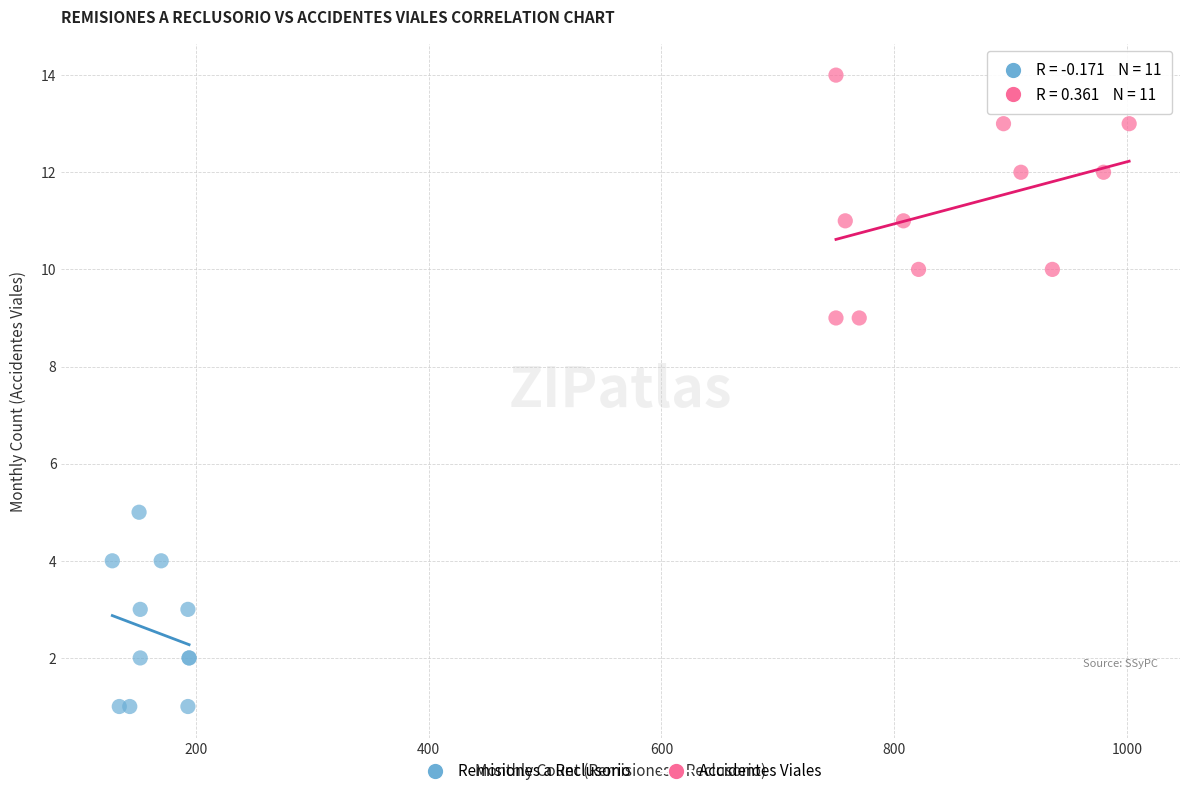

Which series reaches the maximum Y coordinate?

Accidentes Viales